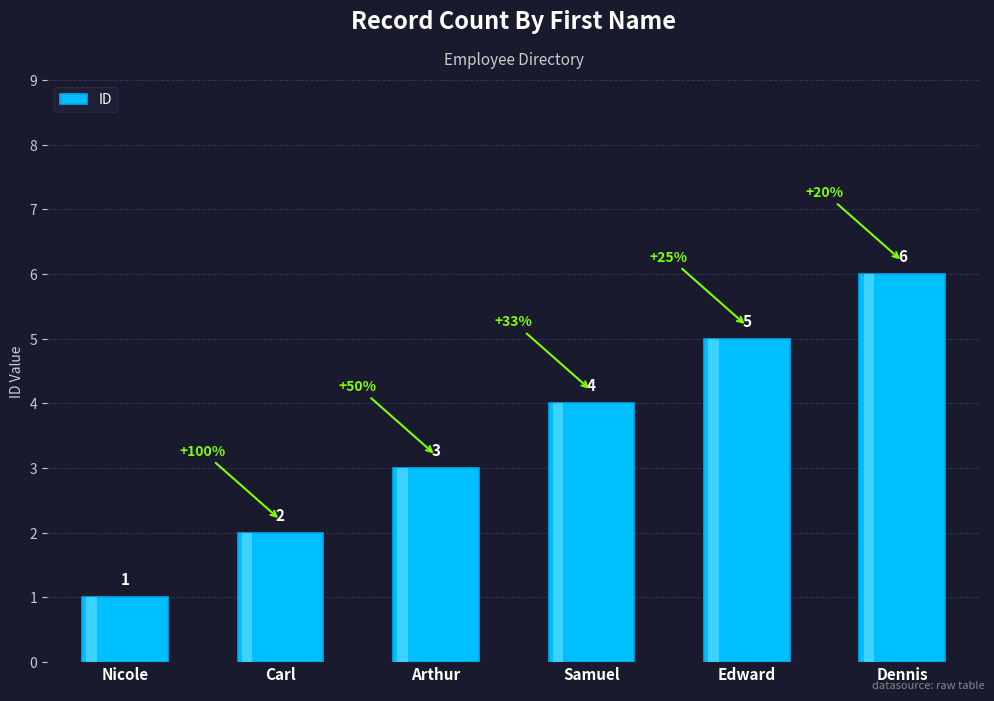

What is the average value?

4